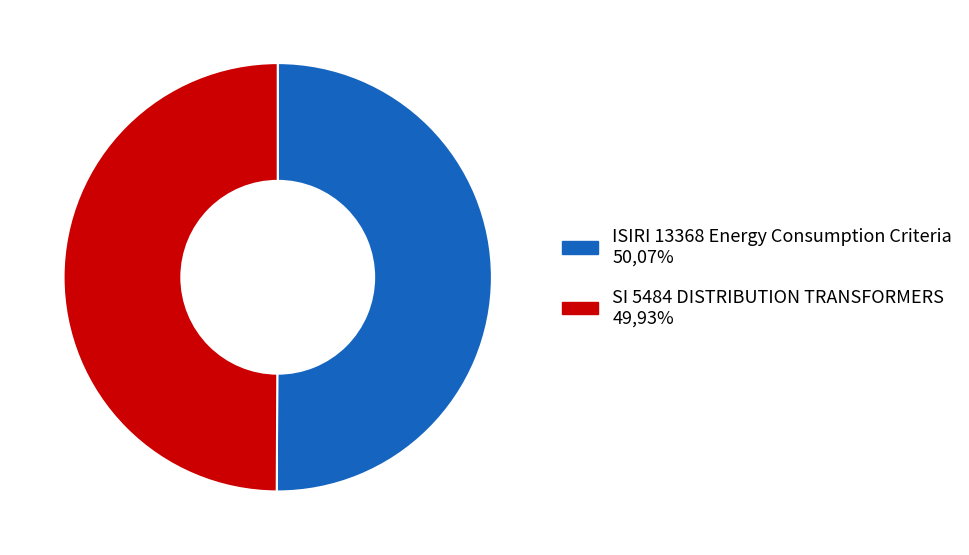

Is the sum of SI 5484 DISTRIBUTION TRANSFORMERS and ISIRI 13368 Energy Consumption Criteria greater than half?

Yes